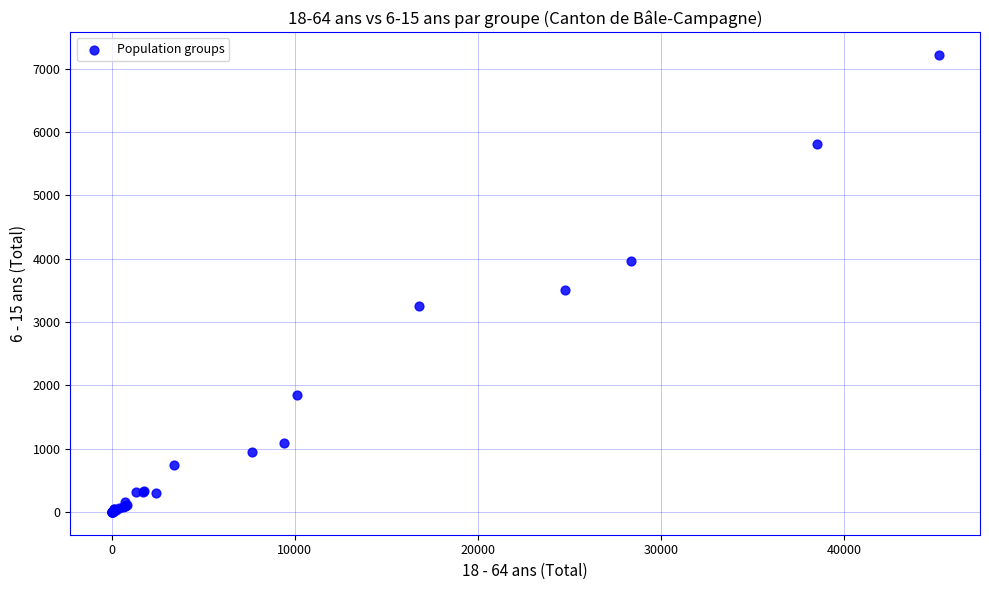

What Y value in the scatter plot is closest to 3609?

3510